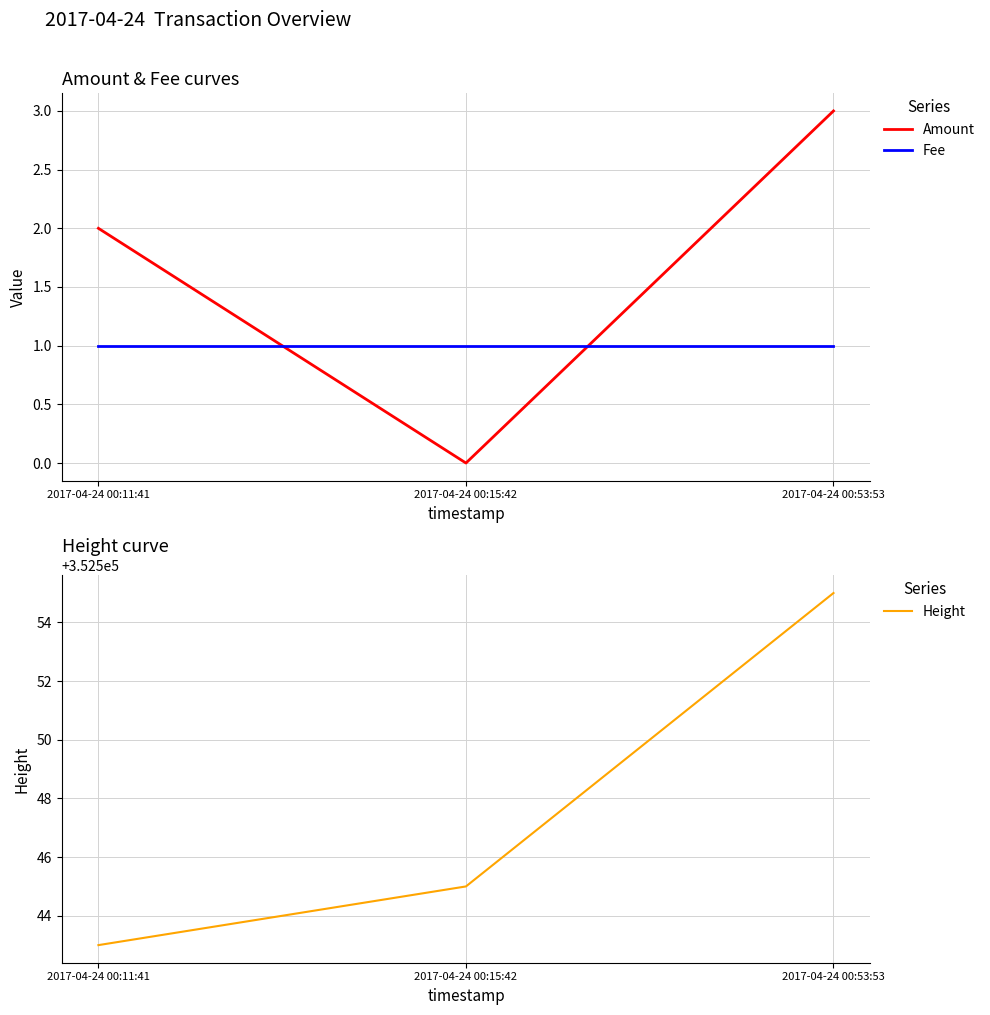

The Amount series shows 1 at 2017-04-24 00:53:53. True or false?

False